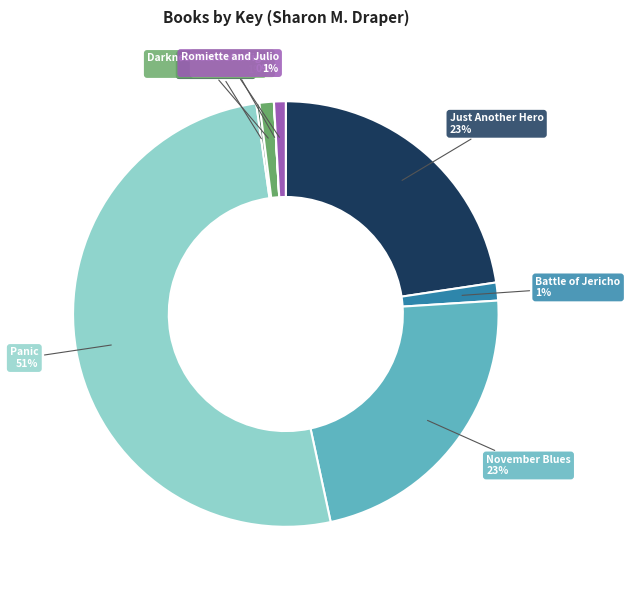

To the nearest percent, what is the difference between the largest and smallest slice percentages?

51%